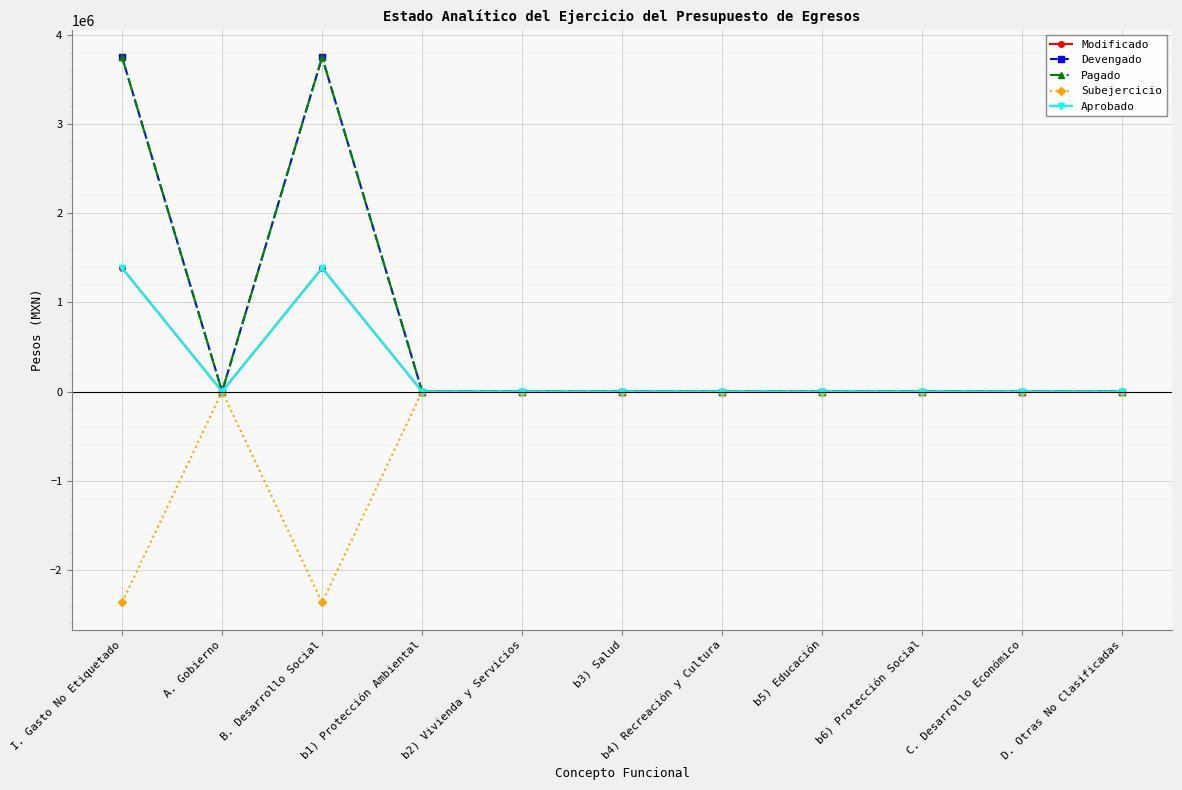

Is this an area chart (filled region under the line)?

No